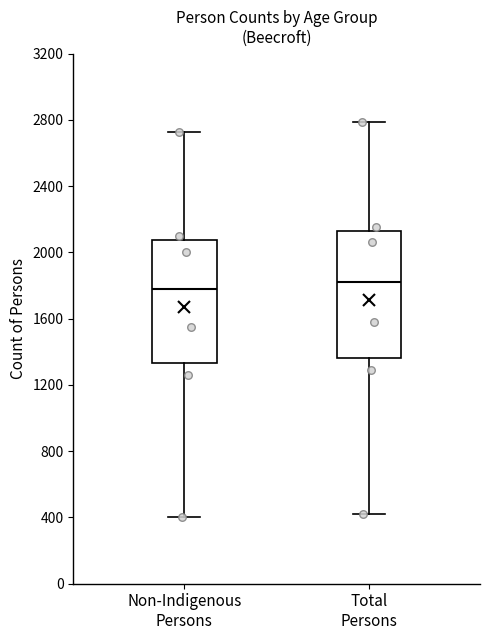

Reading left to right, read every box against the y-axis: the position of its median line, the range the box covers, and the ends of its whiskers. The values are not printed on the chart, so give them approximately, as read against the axis.

Non-Indigenous Persons: median 1800, box 1350 to 2050, whiskers 400 to 2750
Total Persons: median 1800, box 1350 to 2150, whiskers 400 to 2800